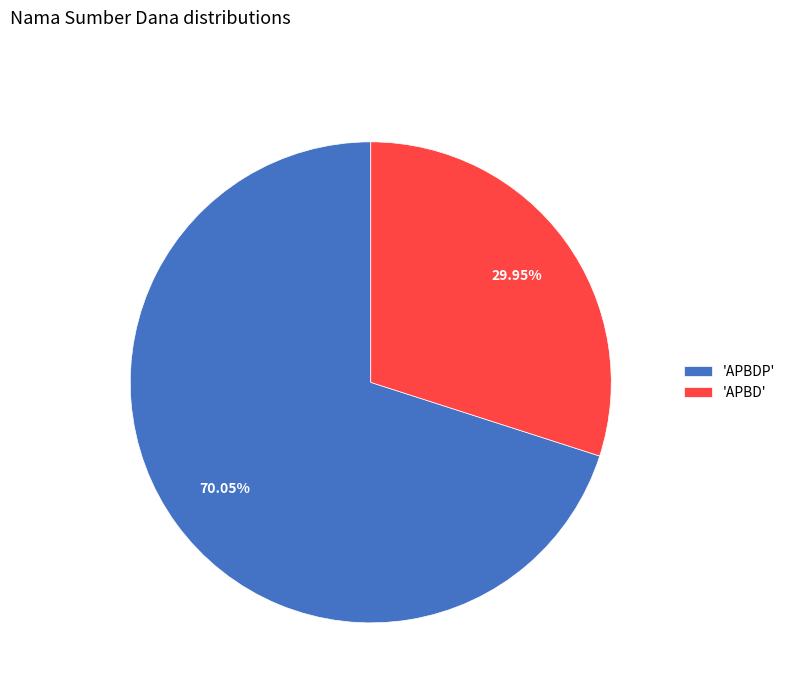

Which slice is the largest?

'APBDP'